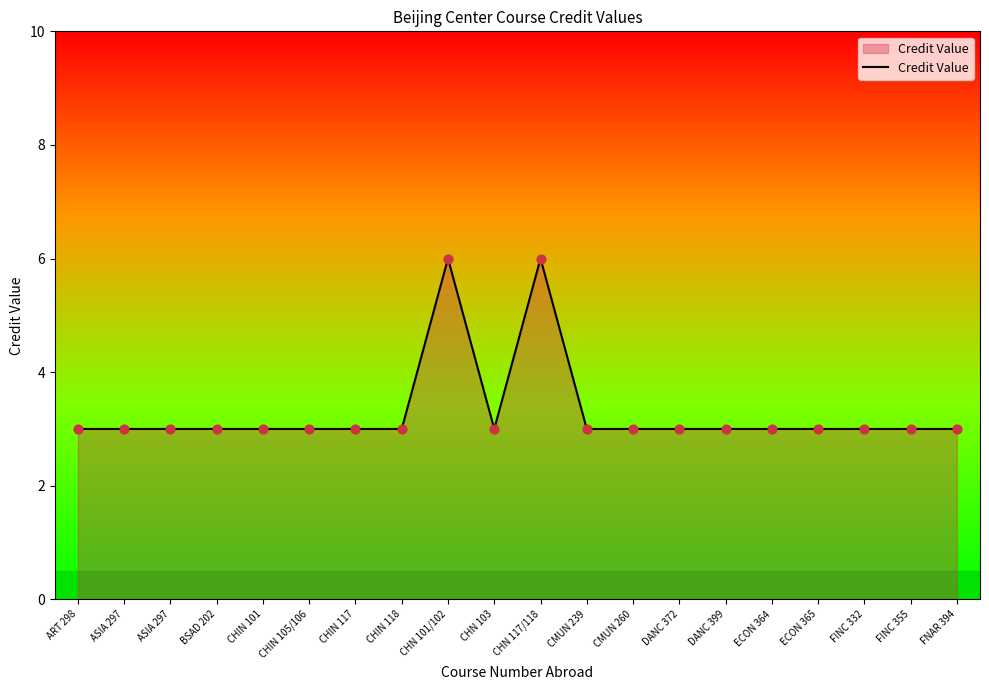

Which has a higher value, CMUN 239 or DANC 372?

CMUN 239